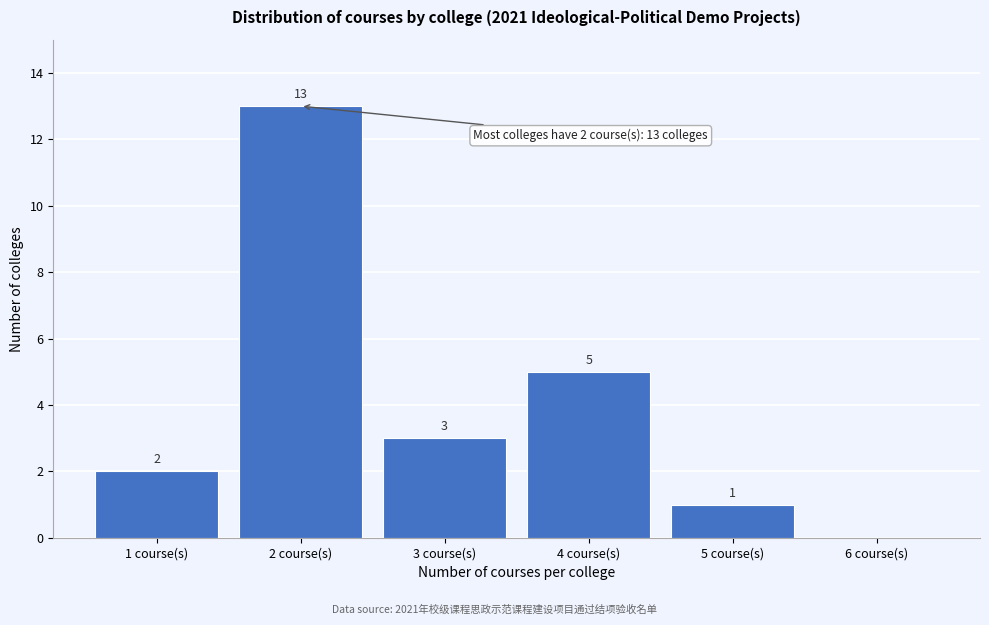

Reading left to right, transcribe all the data shown in this chart.

1 course(s)=2	2 course(s)=13	3 course(s)=3	4 course(s)=5	5 course(s)=1	6 course(s)=0